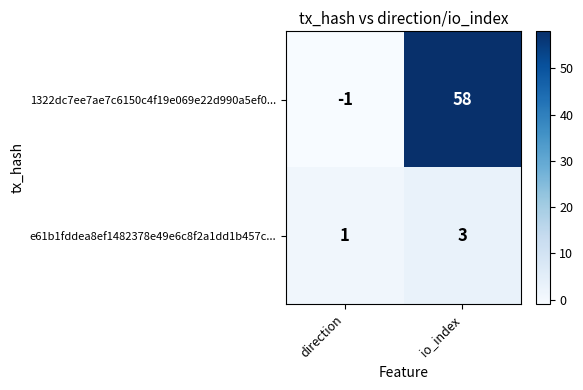

Which category has the lowest value in the 1322dc7ee7ae7c6150c4f19e069e22d990a5ef0... series?

direction